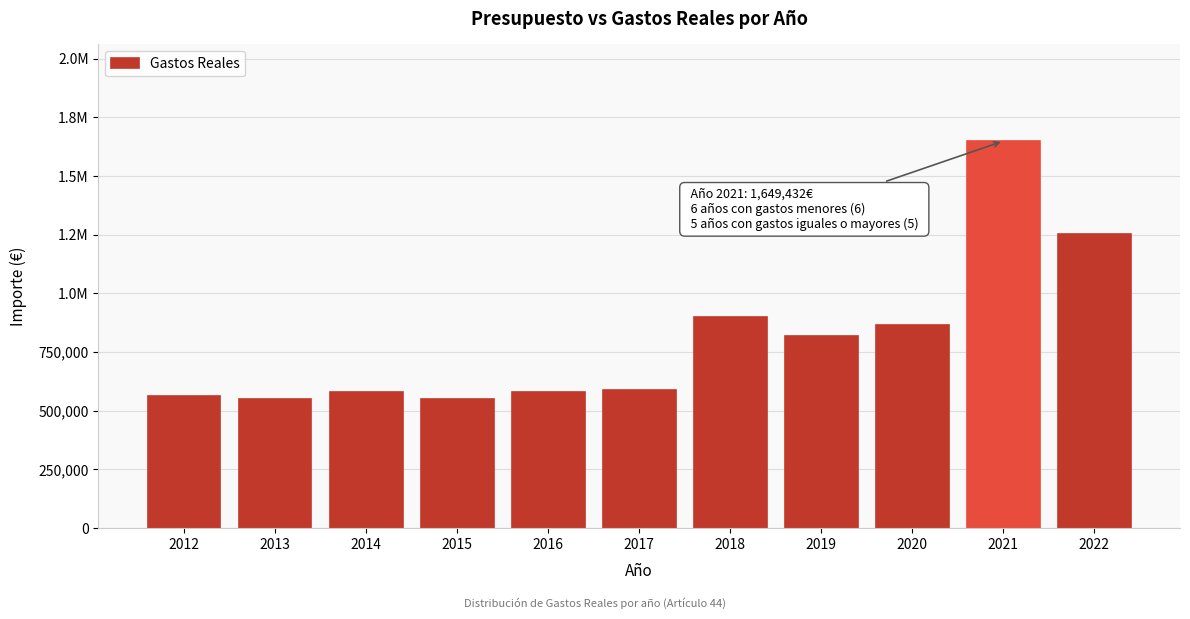

Are the bars horizontal?

No